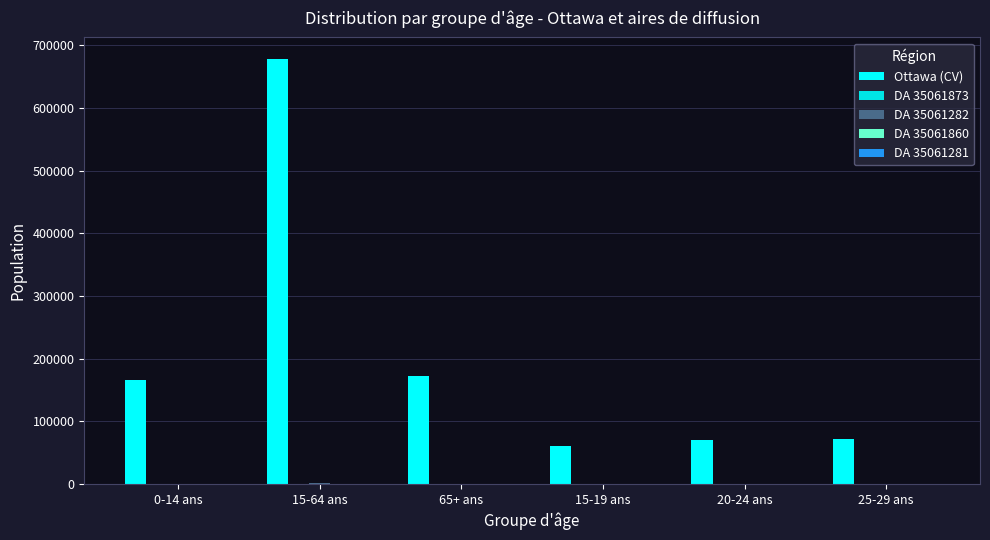

Count the number of categories in the chart.

6